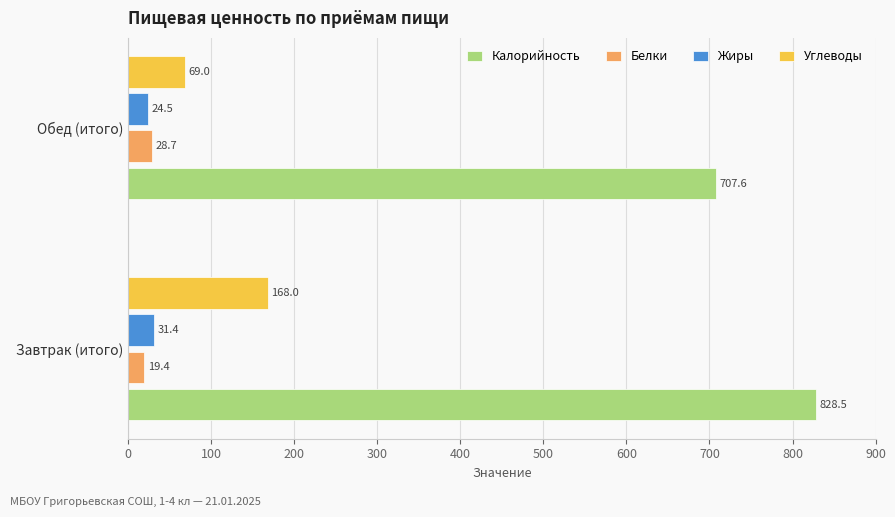

What is the difference between the highest and lowest values at Обед (итого)?

683.1